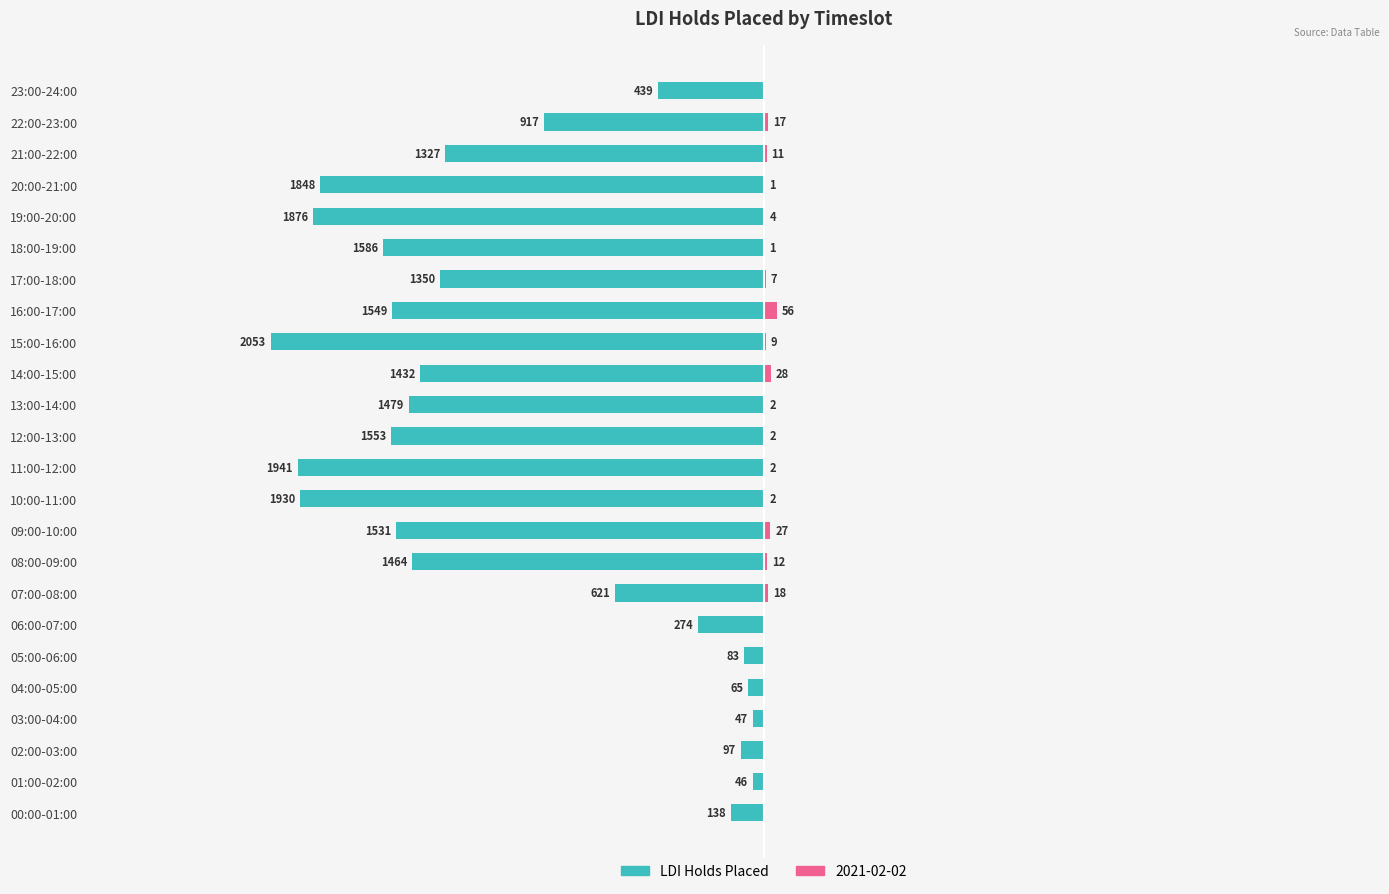

What is the average value?

-1069